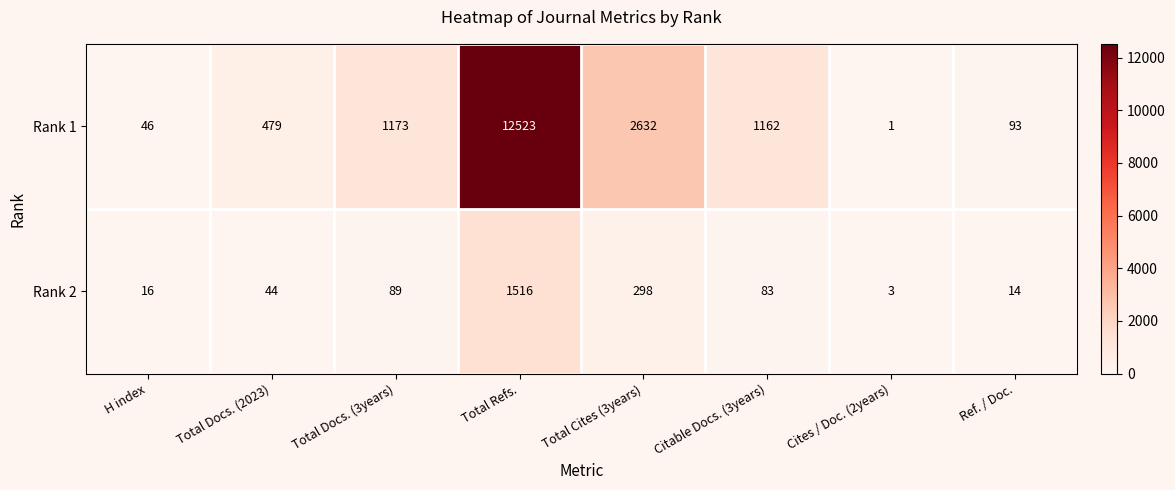

Where does the Rank 2 series first go above 83?

Total Docs. (3years)